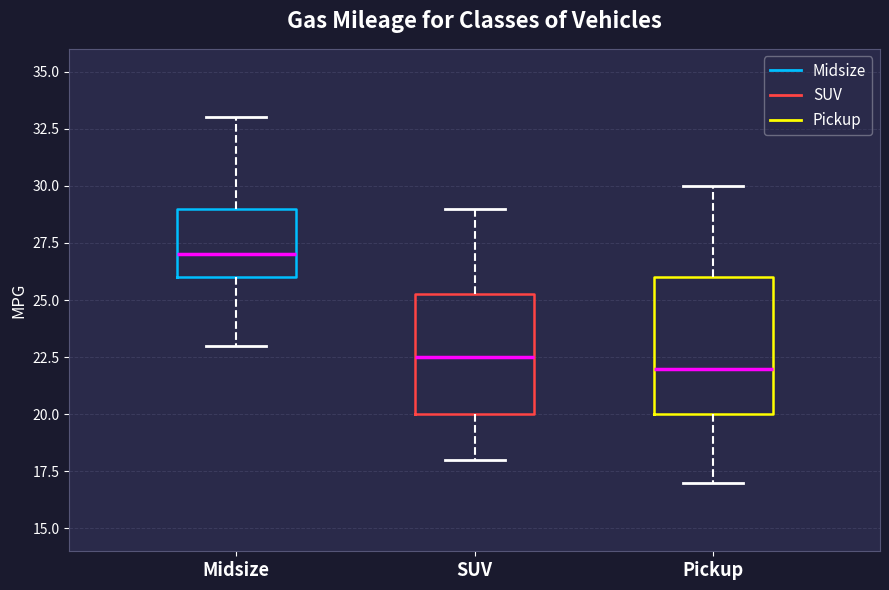

Which box's median line is the highest?

Midsize